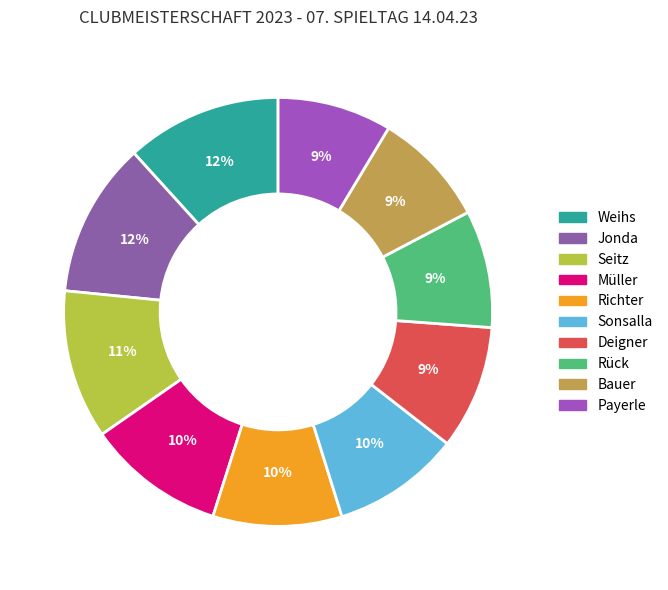

Is there a majority slice in this chart?

No